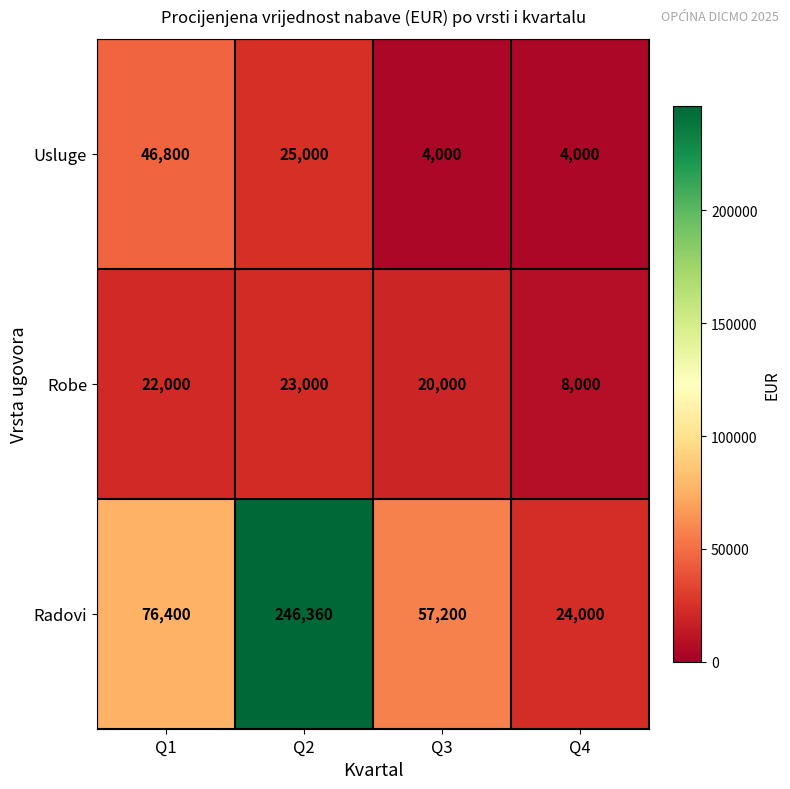

What is the difference between the maximum and minimum values in the Radovi series?

222360